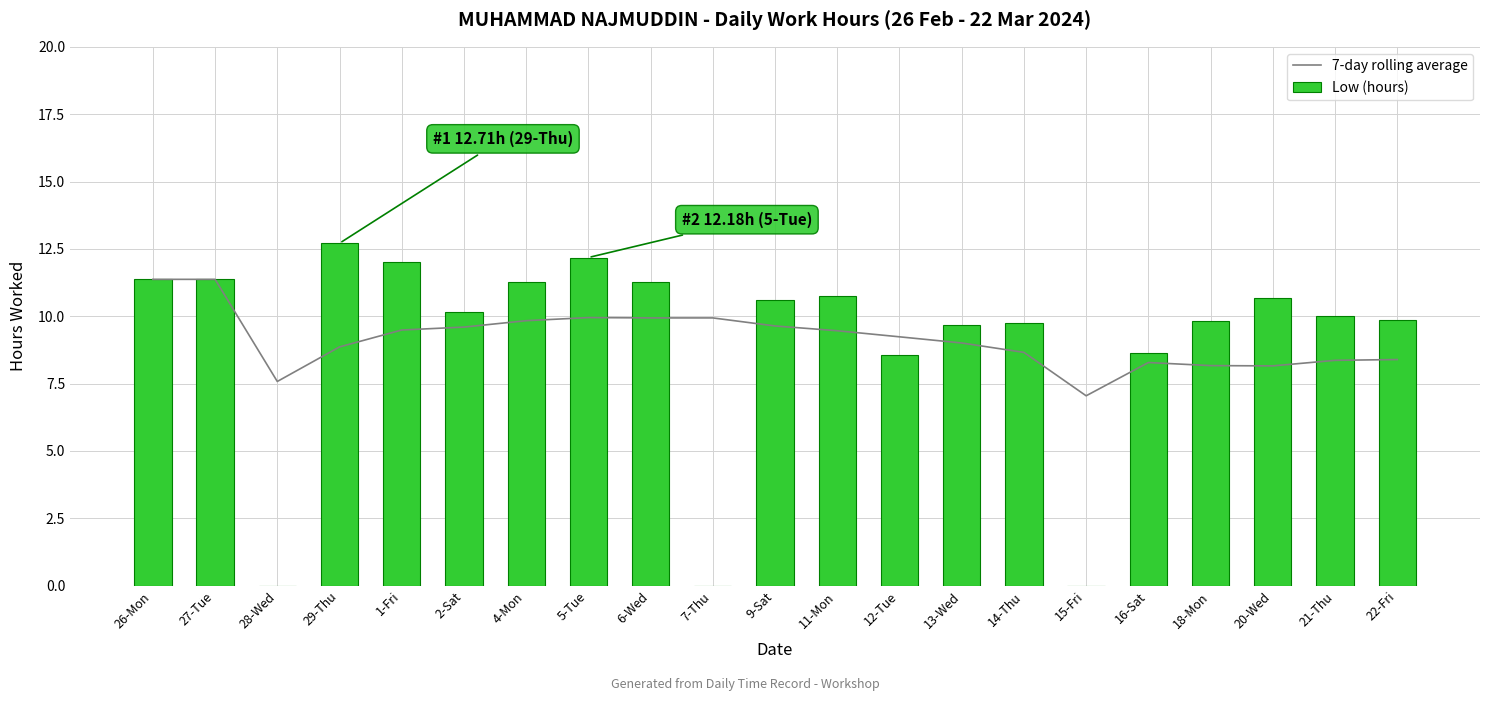

What is the label of the 12th bar from the right?

7-Thu